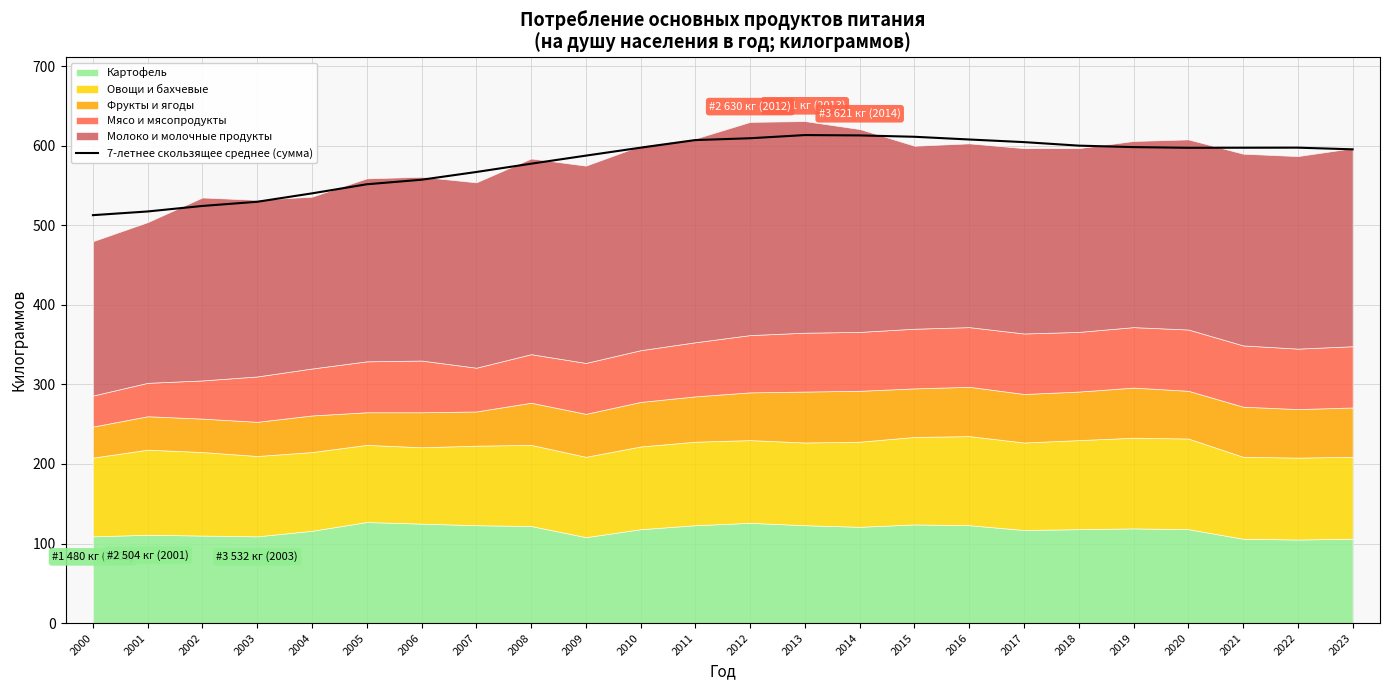

What is the average value?

579.8